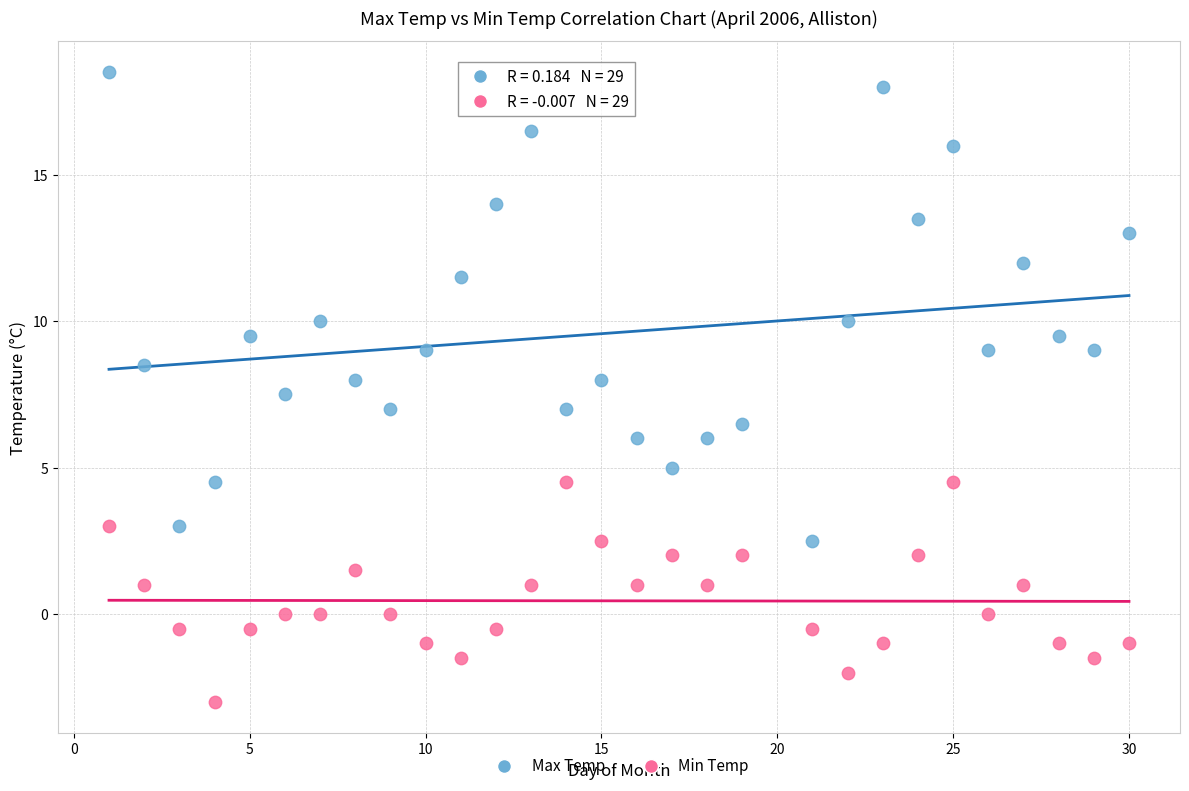

Which series reaches the maximum Y coordinate?

Max Temp